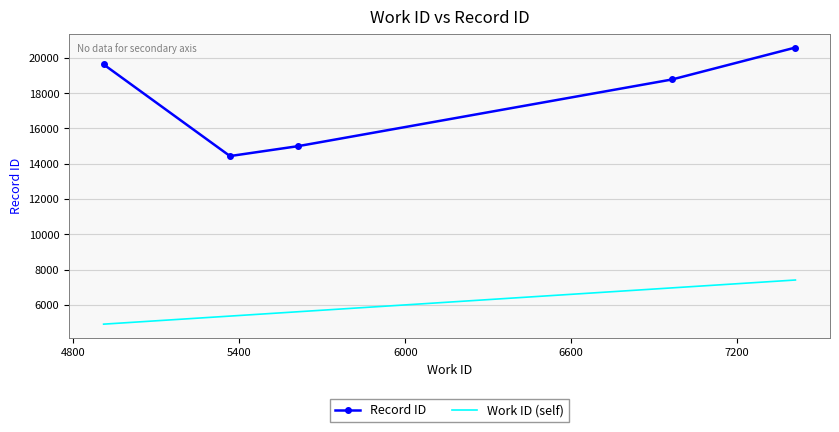

What is the minimum value shown in the chart?

4909